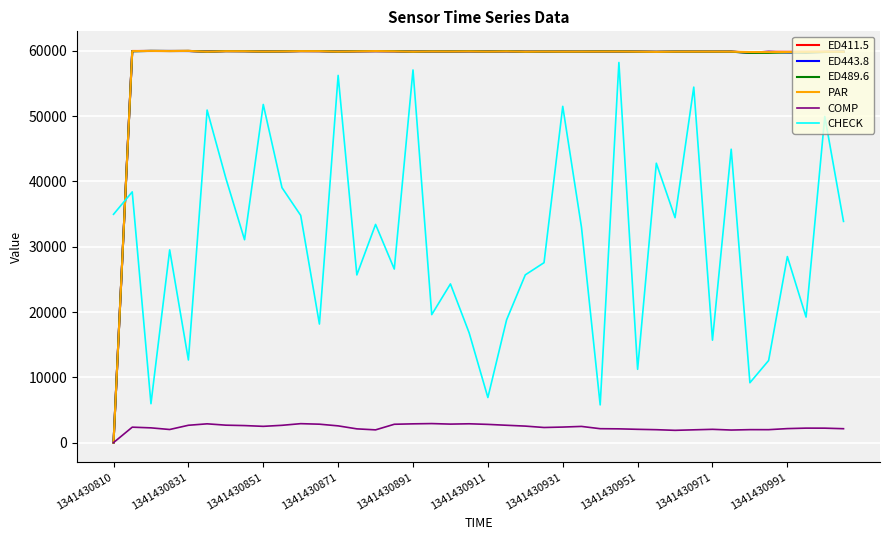

Which series ends up on top after the final intersection of CHECK and ED443.8?

ED443.8